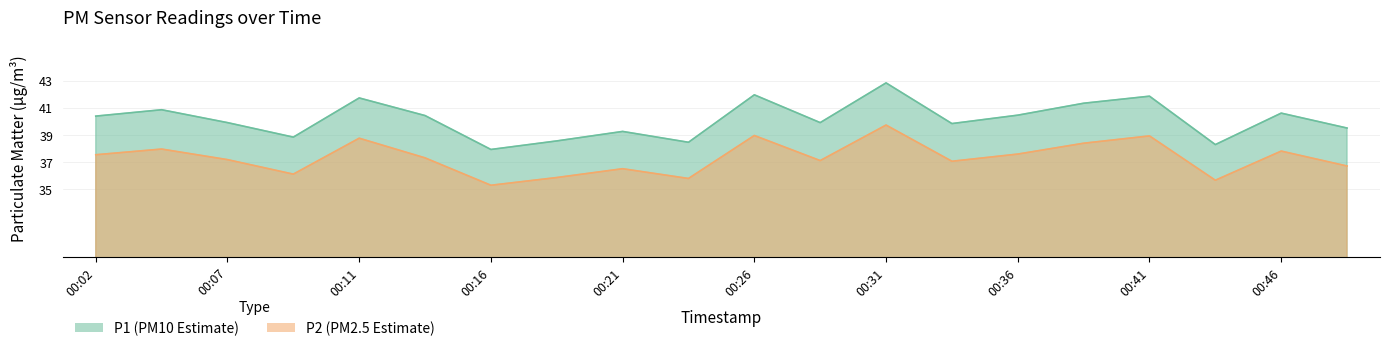

Which category has the highest value across all series?

00:31